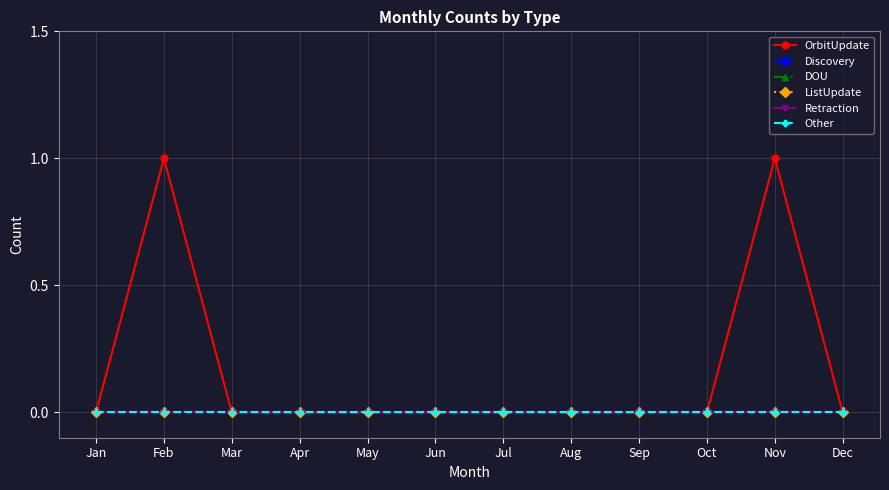

Is this an area chart (filled region under the line)?

No